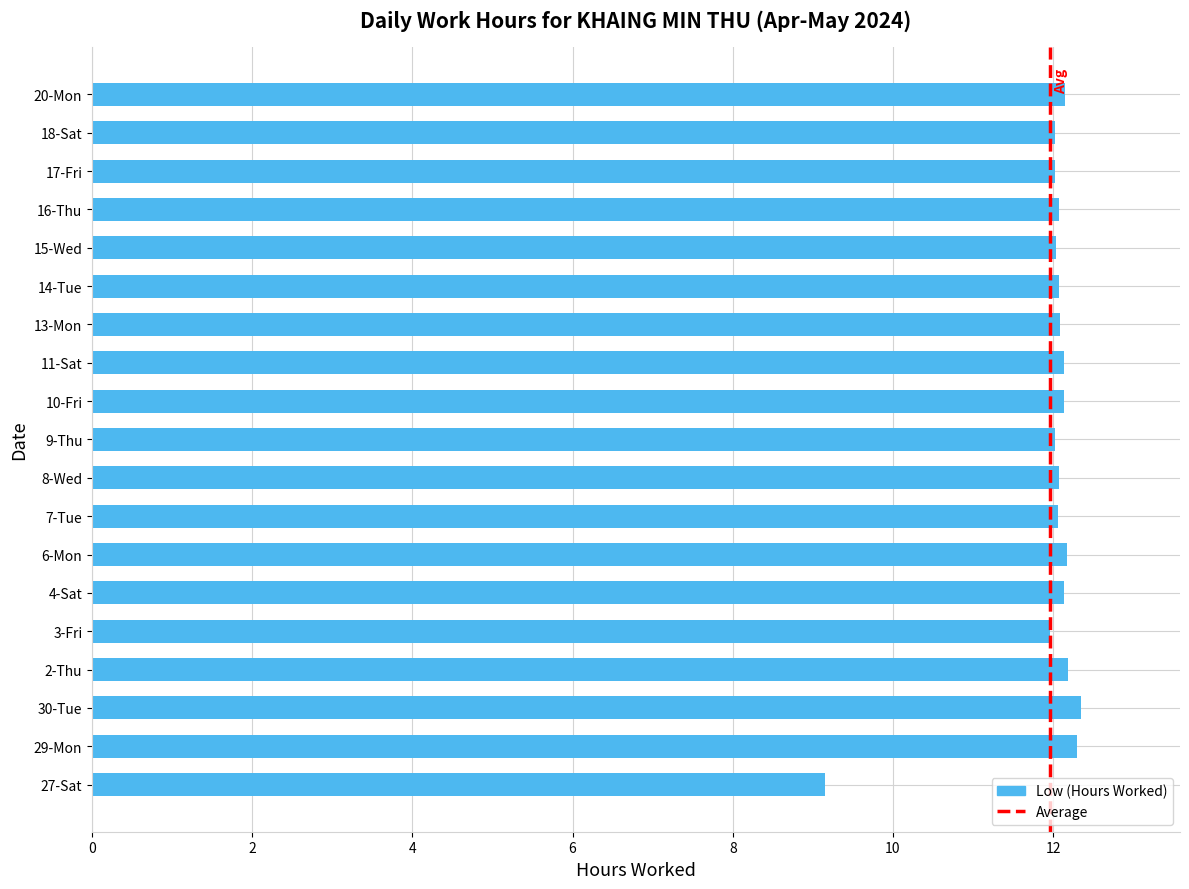

What is the approximate value at 8-Wed?

12.1